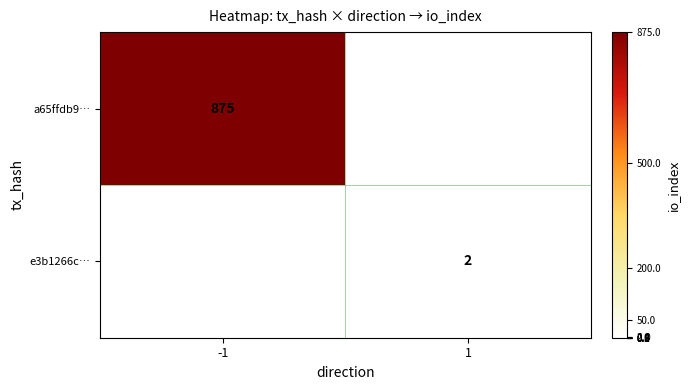

Count the number of categories in the chart.

2